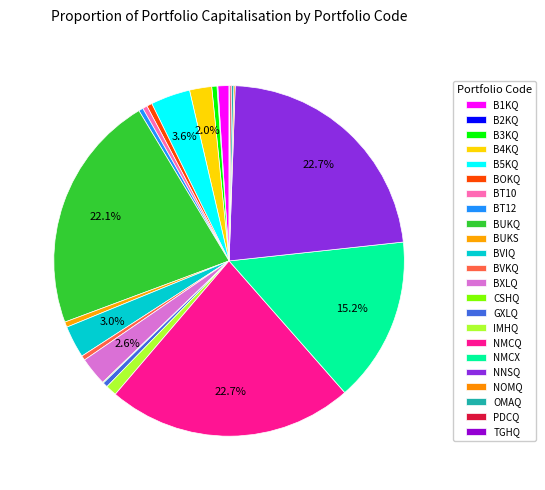

How many segments does this pie chart have?

23